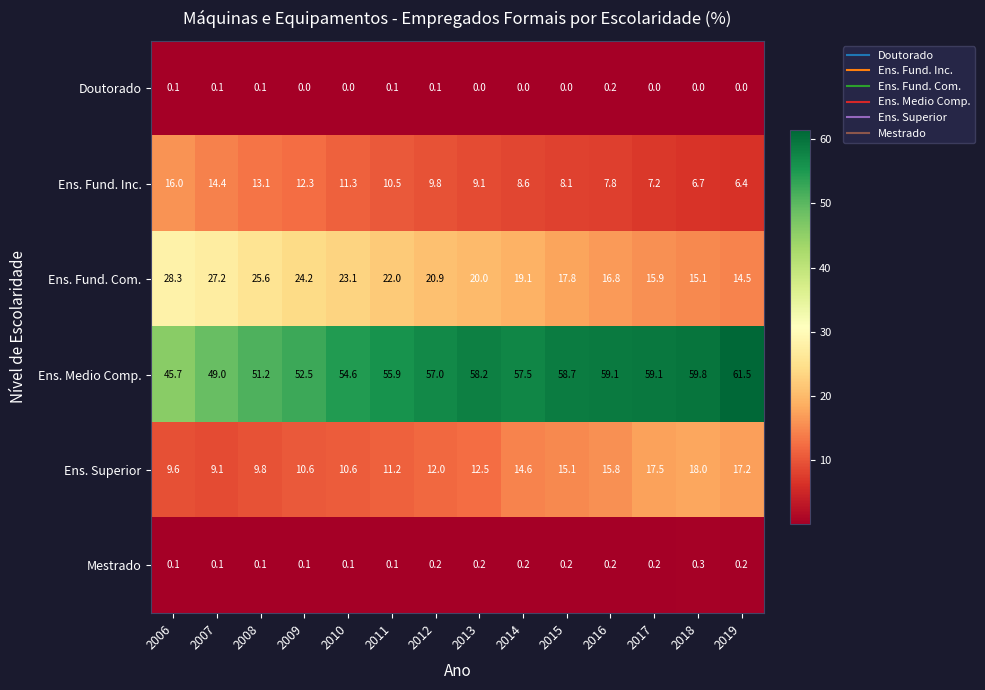

What is the spread (max minus min) of values at 2017?

59.1